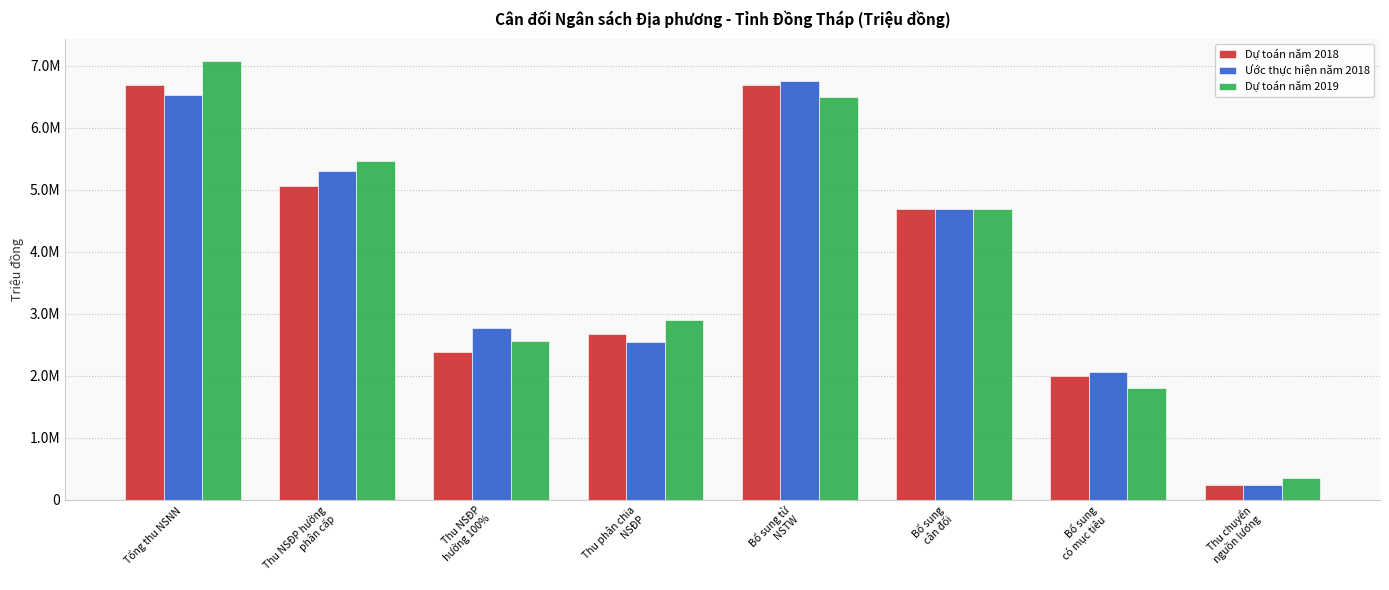

Which series changed the most between Bổ sung từ
NSTW and Thu chuyển
nguồn lương?

Ước thực hiện năm 2018